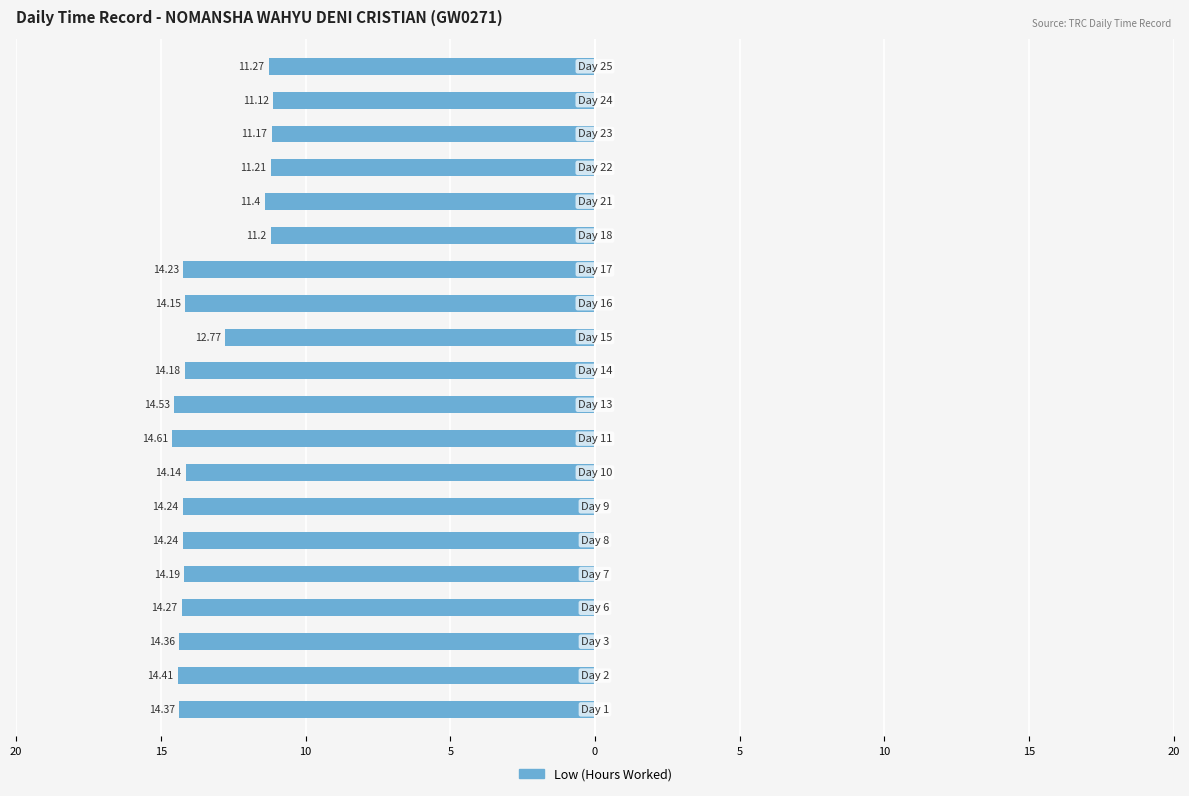

How many data points are above -14?

7